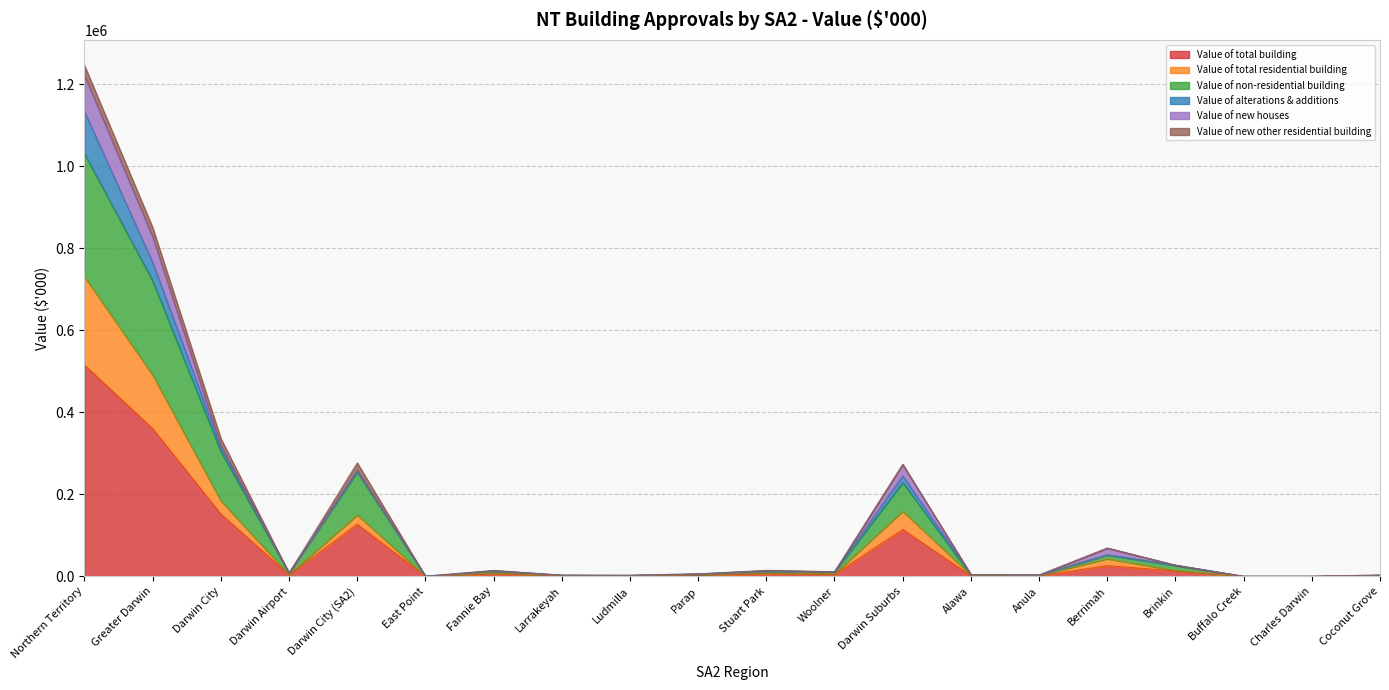

What is the highest value of the Value of total building series?

515546.6